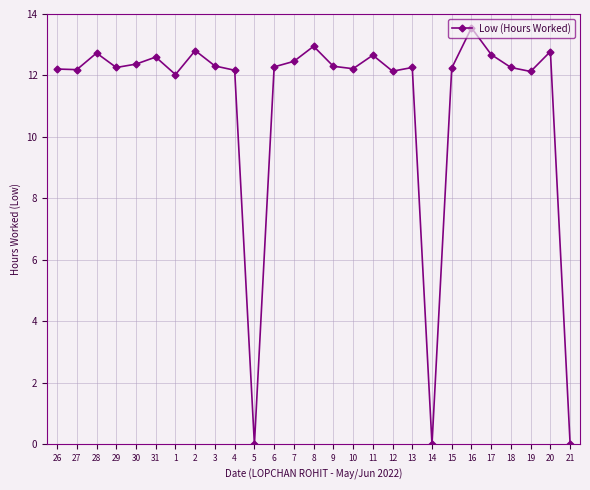

What is the label of the 24th point from the left?

18